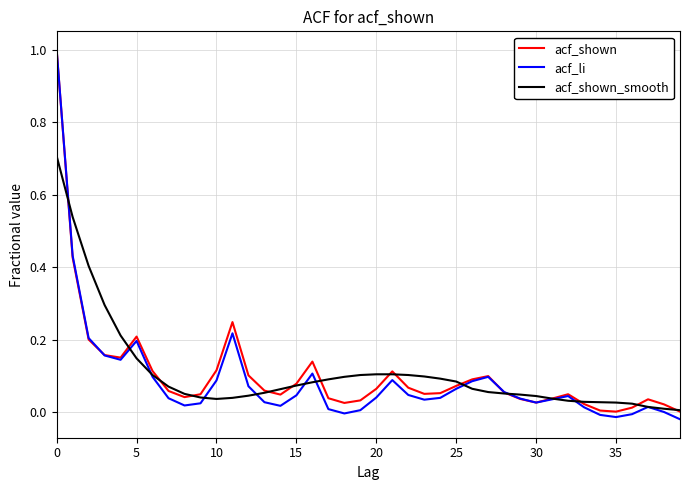

How many lines are shown in the chart?

3